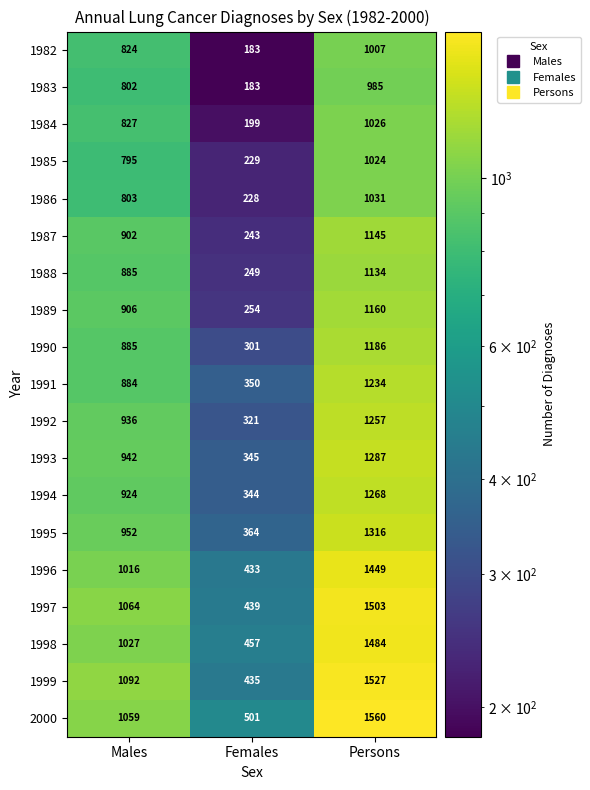

Count the 1993 values in the range 345 to 1287.

3